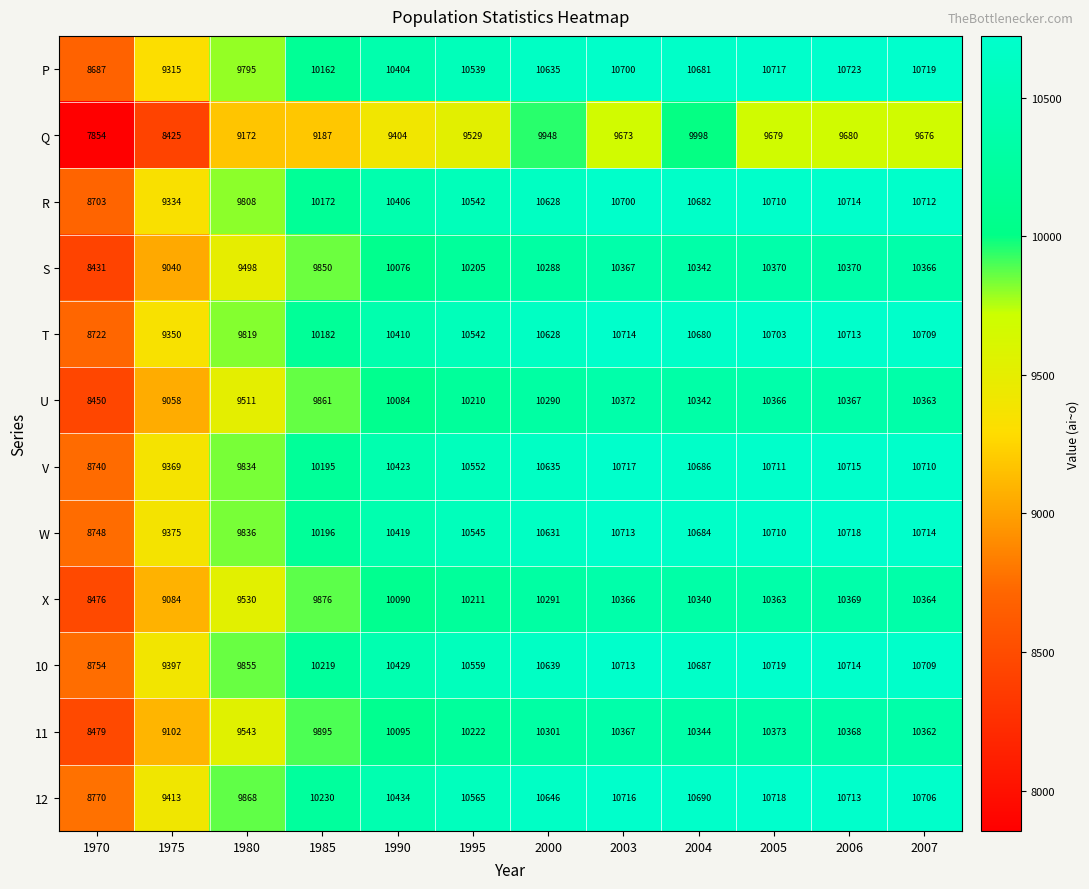

The value of U at 2007 is 15828. True or false?

False